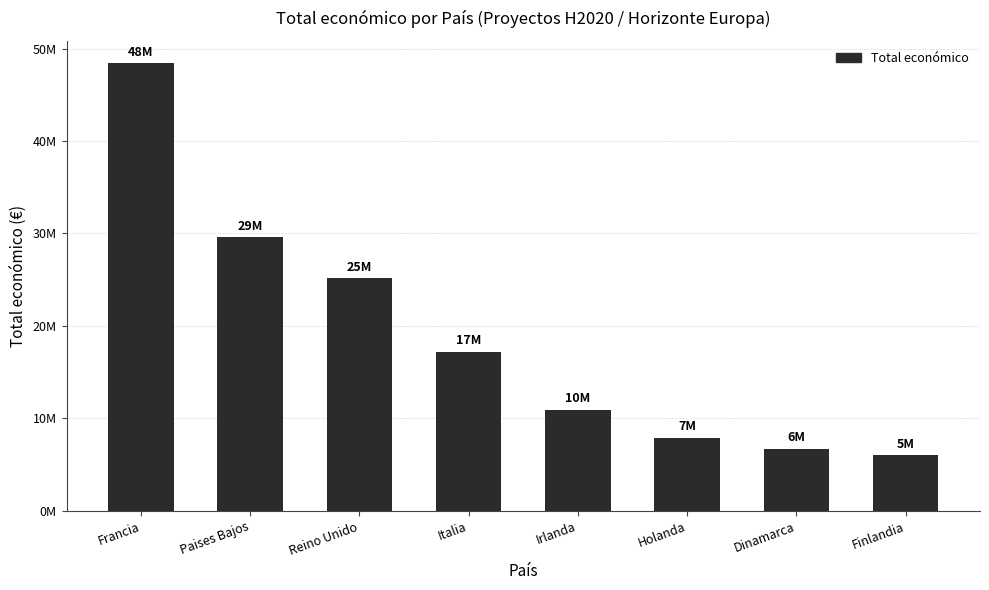

Are the bars horizontal?

No